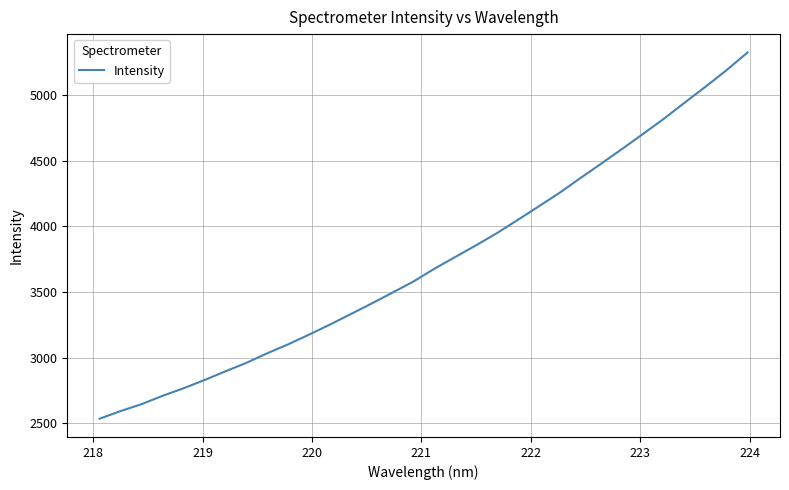

What is the greatest value displayed?

5326.1